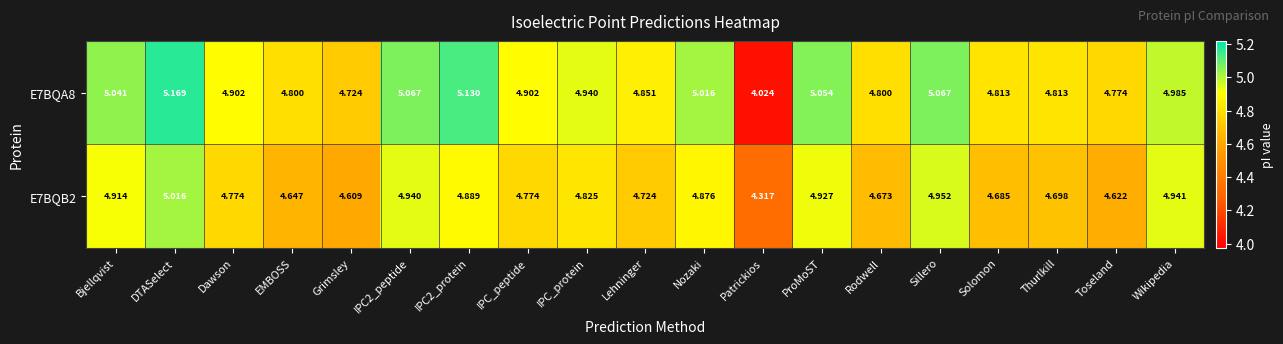

Is the value of E7BQB2 at Patrickios greater than the value of E7BQA8 at Toseland?

No